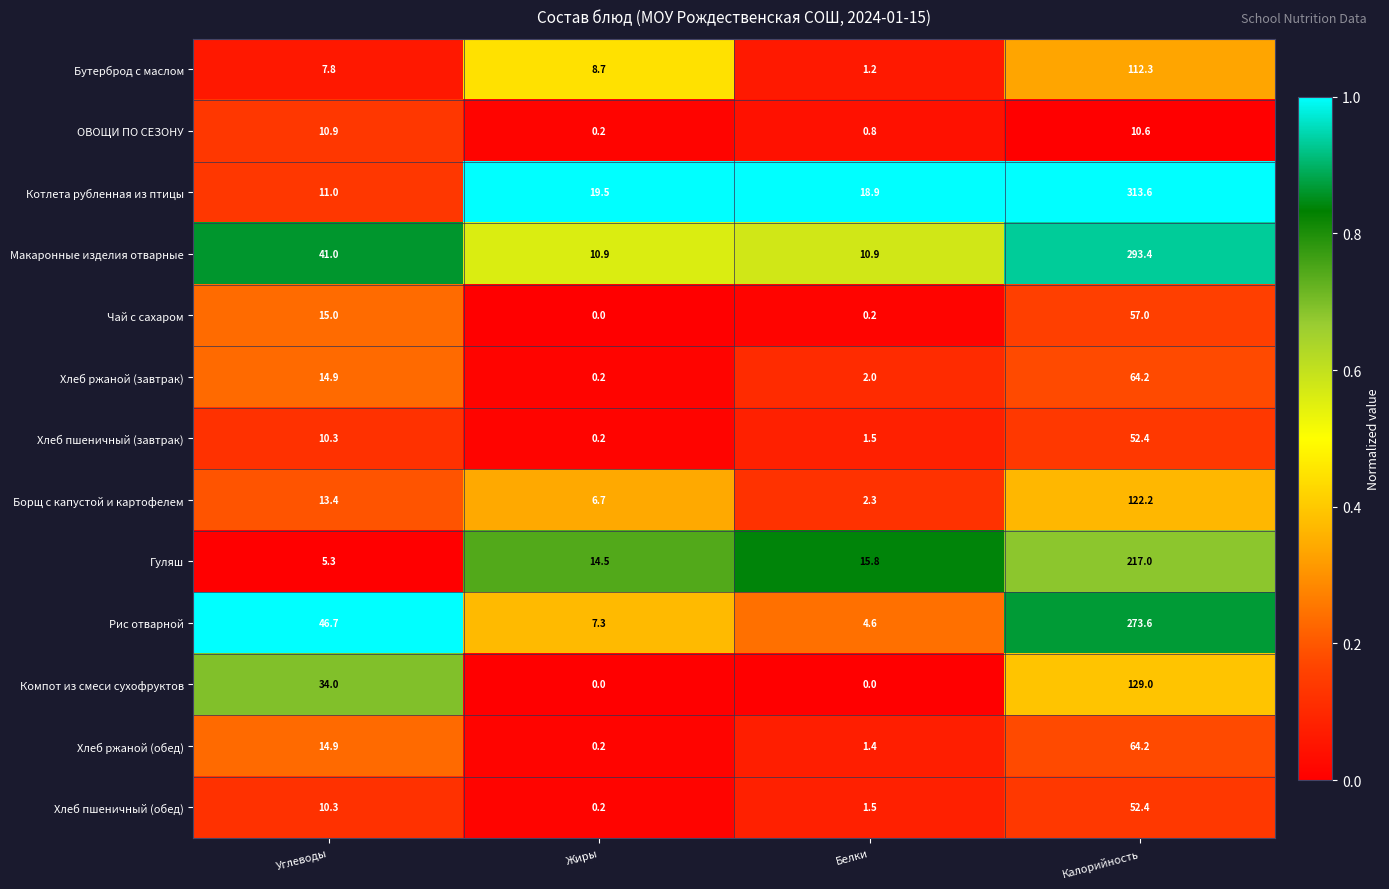

Is it true that Чай с сахаром equals 15.0 at Углеводы?

True